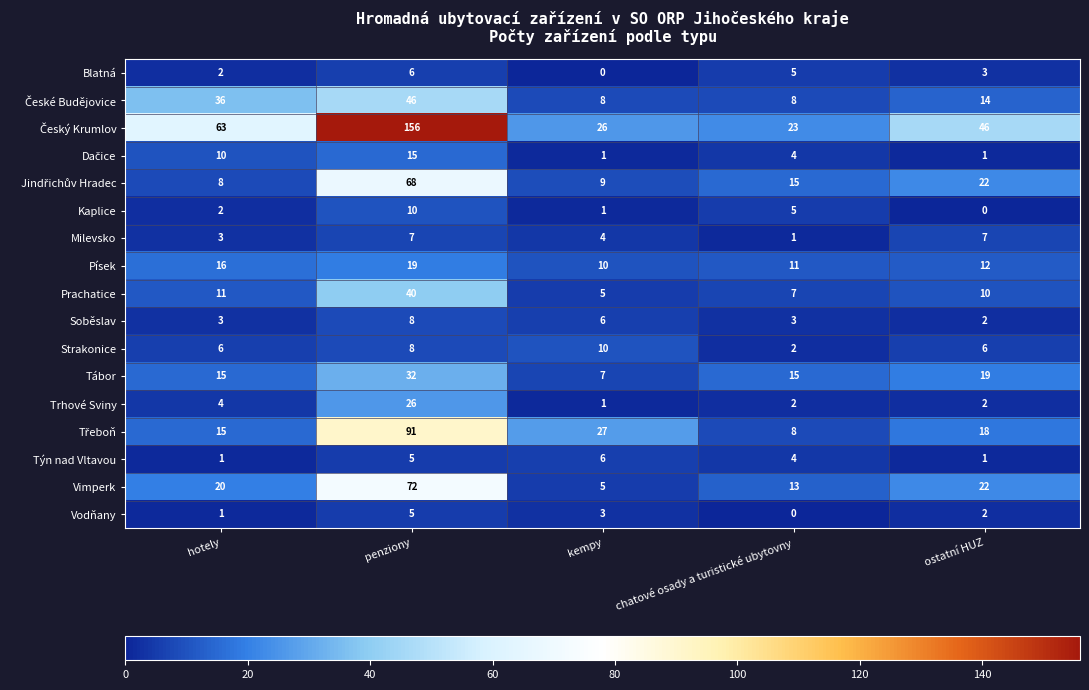

Count the number of data series in this chart.

17